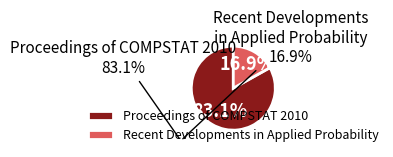

What percentage do Proceedings of COMPSTAT 2010 and Recent Developments in Applied Probability together represent?

100.0%